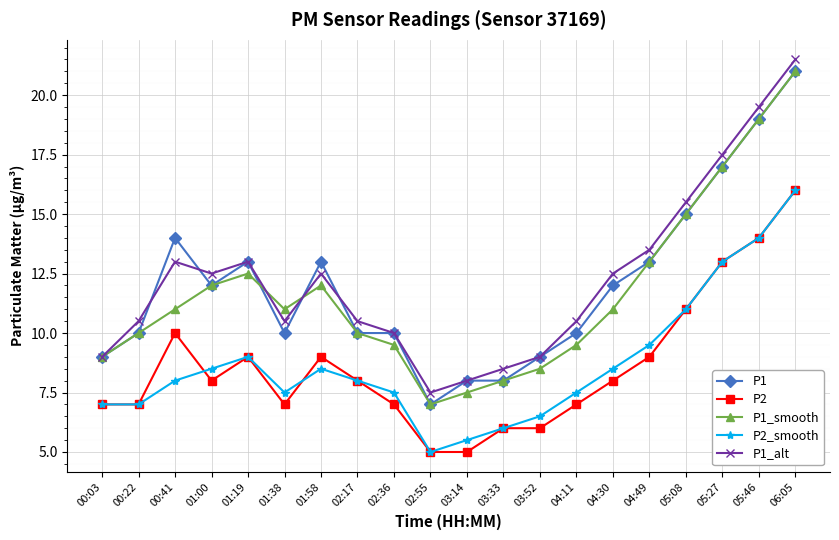

What position from the right is 04:49?

5